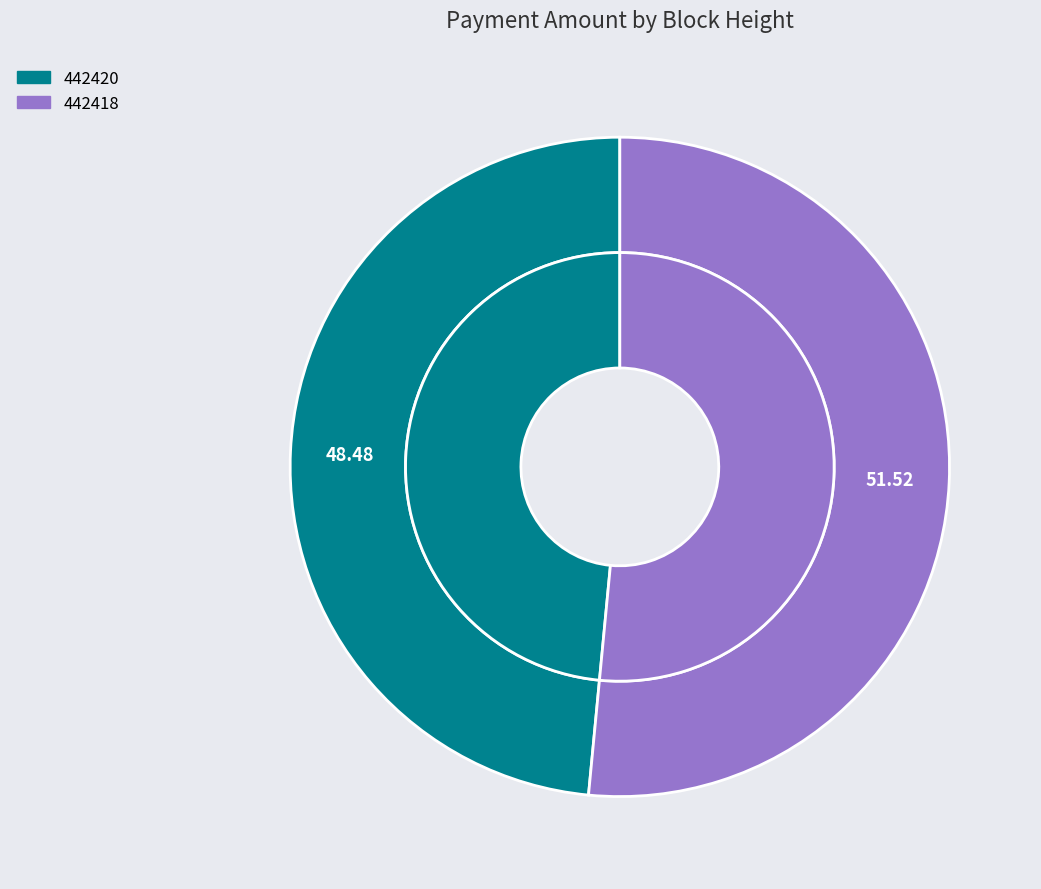

What is the majority slice?

442418